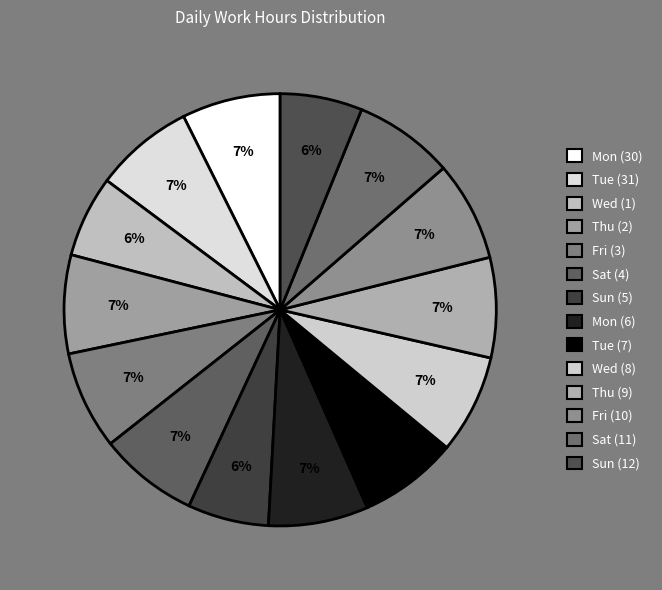

To the nearest percent, what percentage of the pie is Sat (11)?

7%